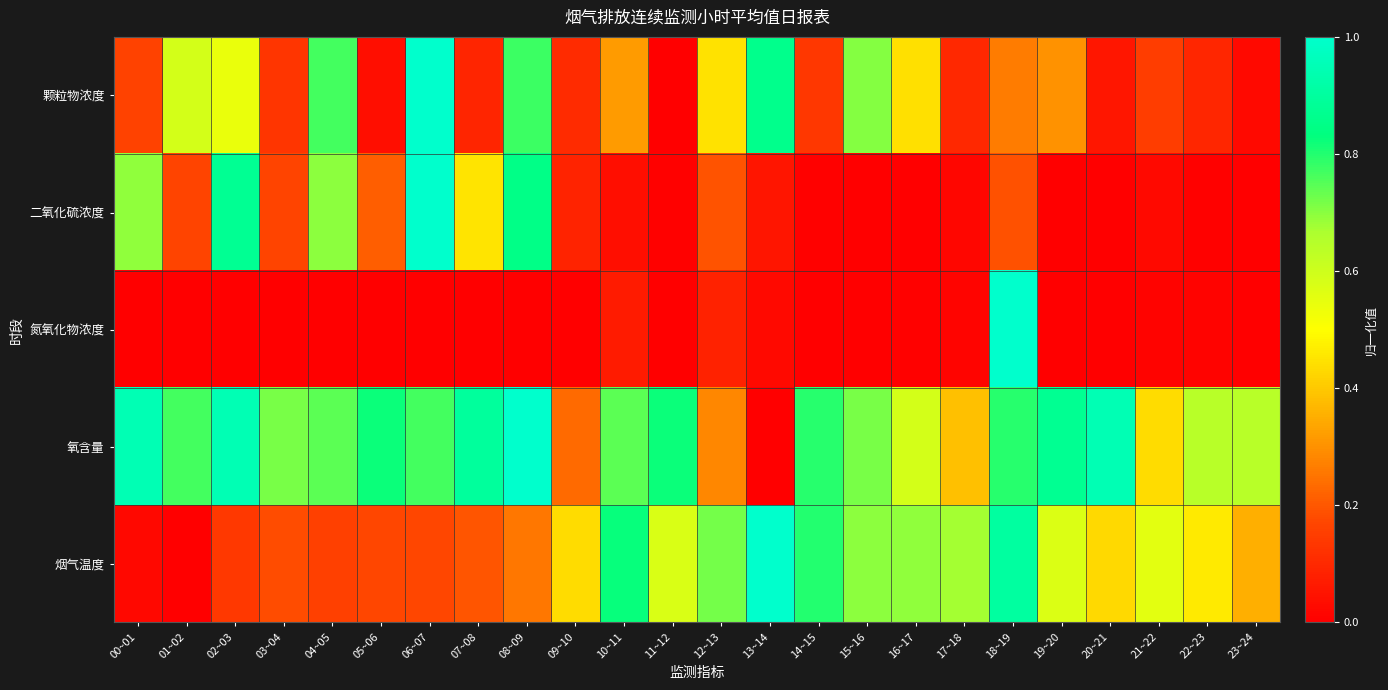

Which series has the widest spread of values?

颗粒物浓度